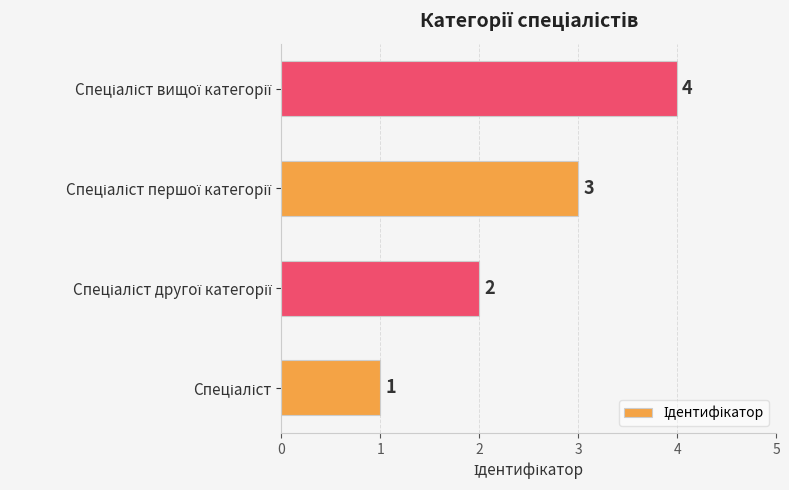

What is the sum of all values?

10